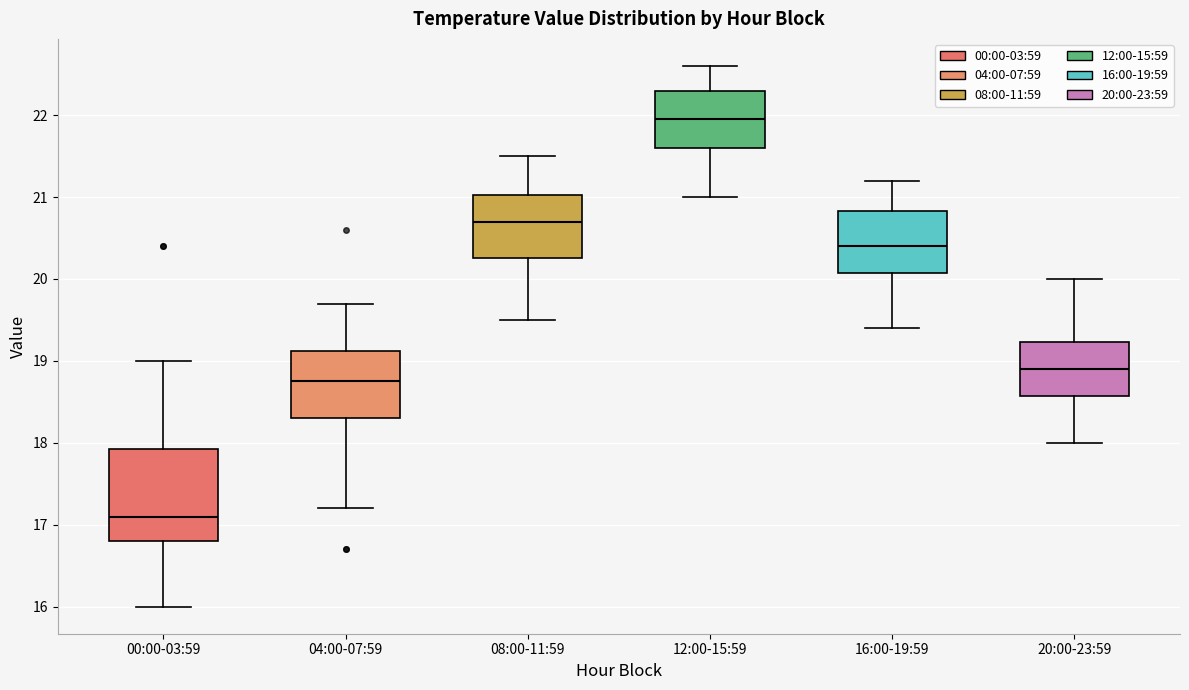

Where does the upper whisker of the box for 20:00-23:59 end on the y-axis? The values are not printed on the chart, so give them approximately, as read against the axis.

20.0